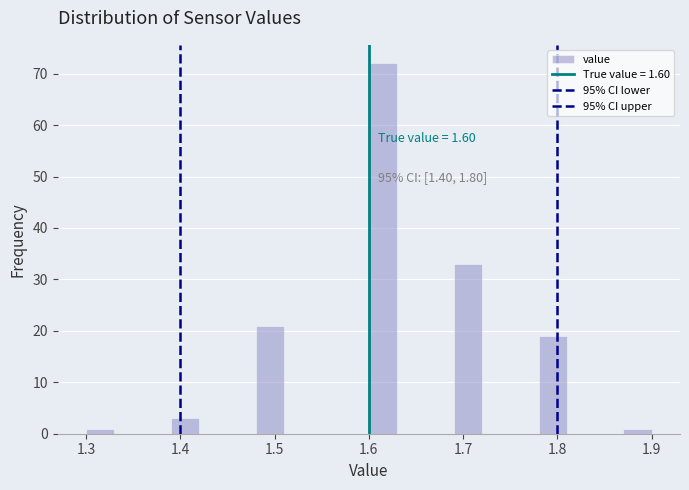

Around what value on the x-axis is the tallest bar? Give the approximate position of its centre, as read against the axis.

1.62